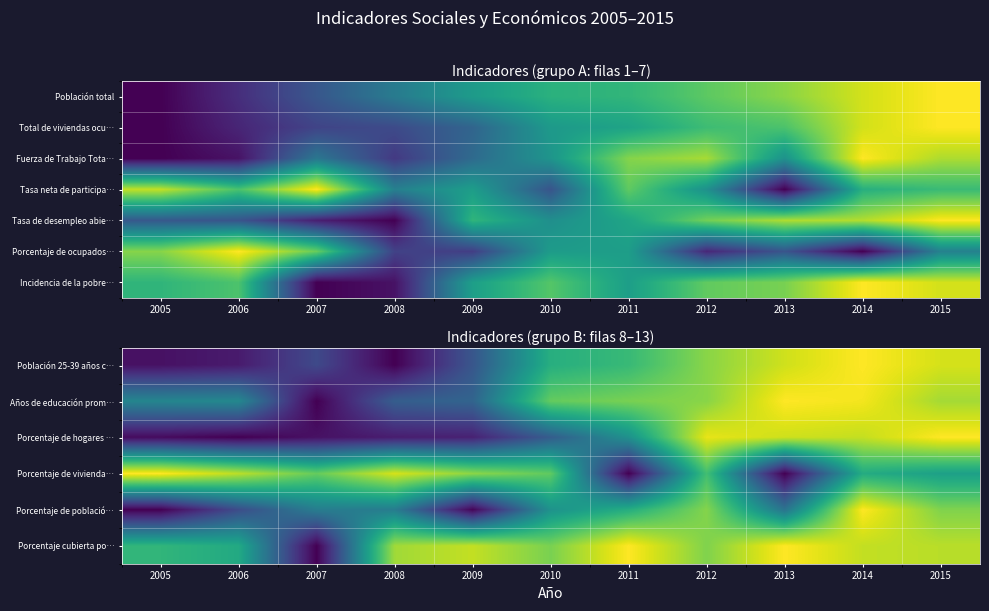

Count the number of data series in this chart.

7